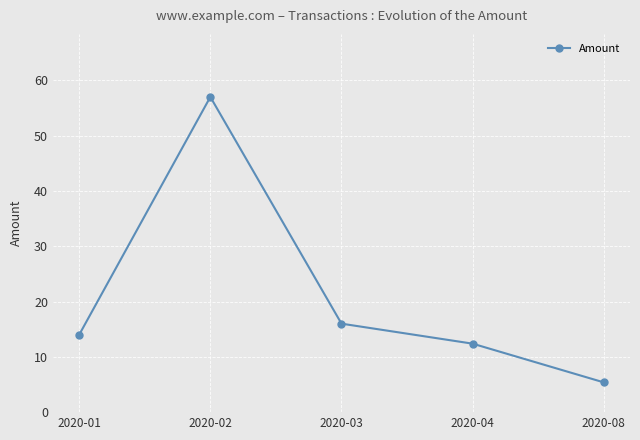

What is the sum of all values?

104.8